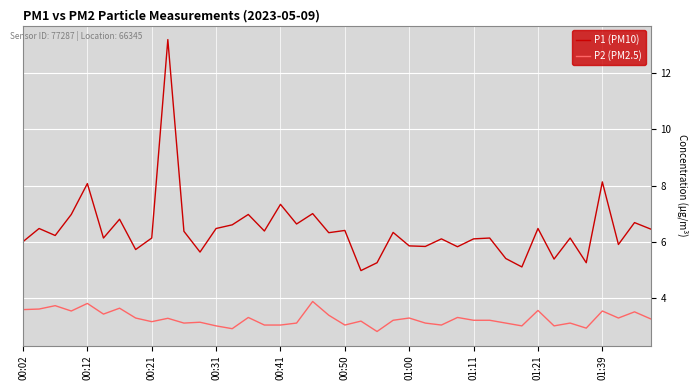

Which series has the largest range (max minus min)?

P1 (PM10)